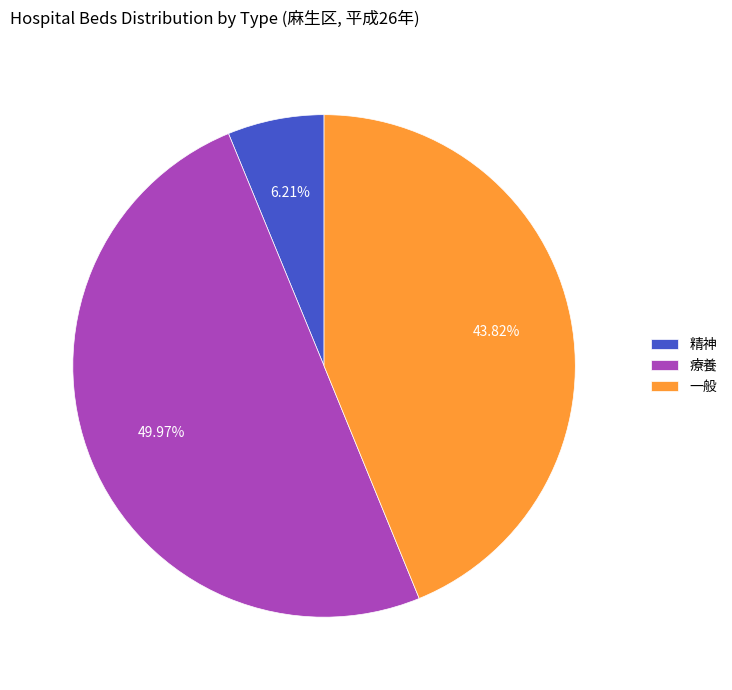

To the nearest percent, what portion does 一般 represent?

44%